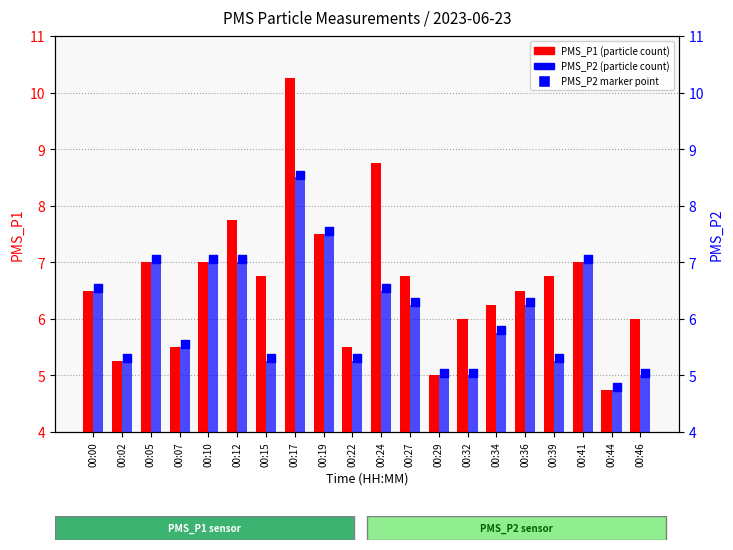

What is the total value across all series at 00:41?

21.1